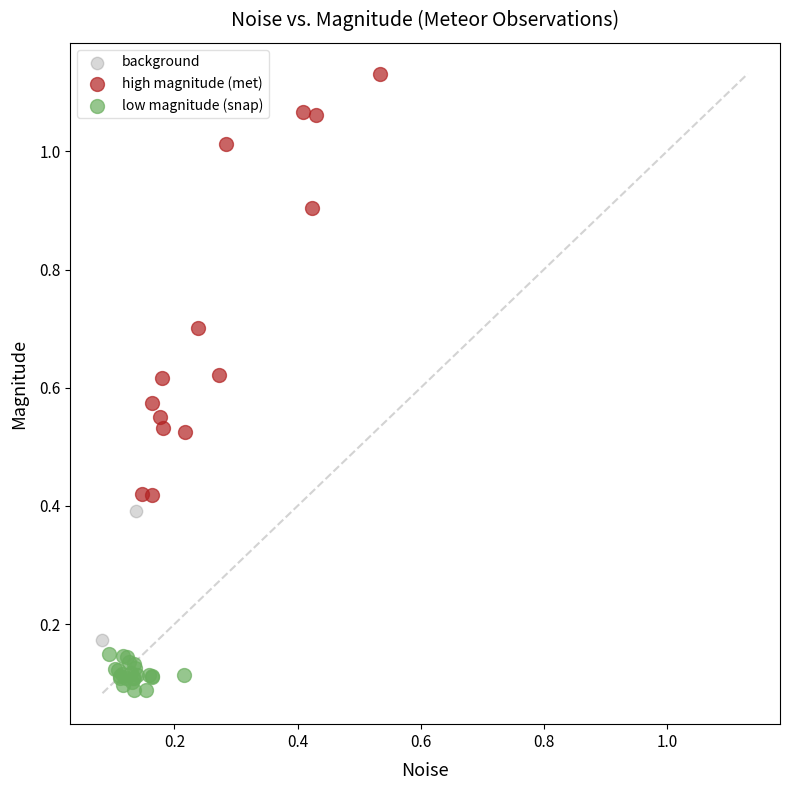

Which series contains the highest Y value?

high magnitude (met)